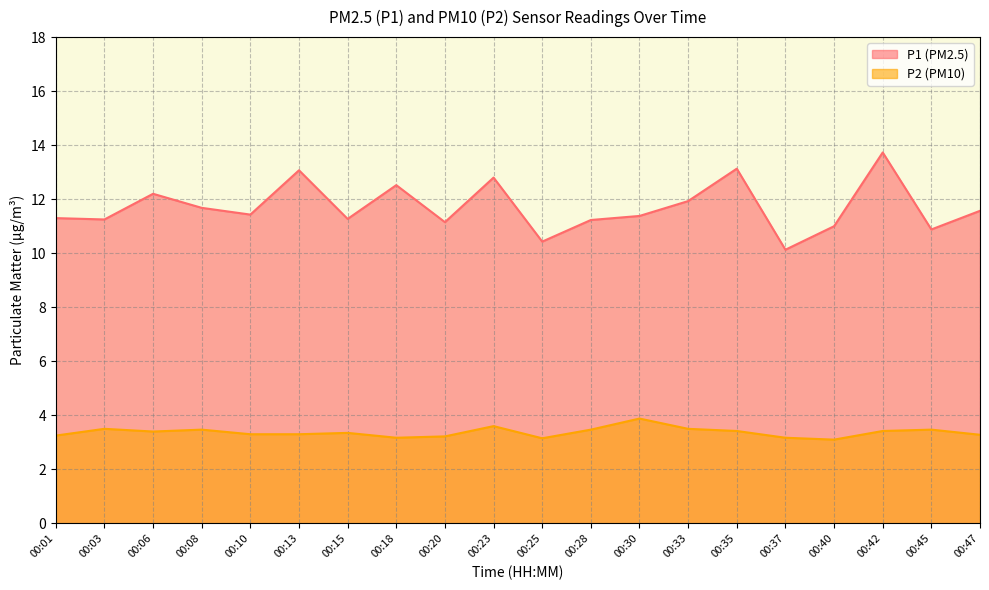

Which series has the largest total across all categories?

P1 (PM2.5)